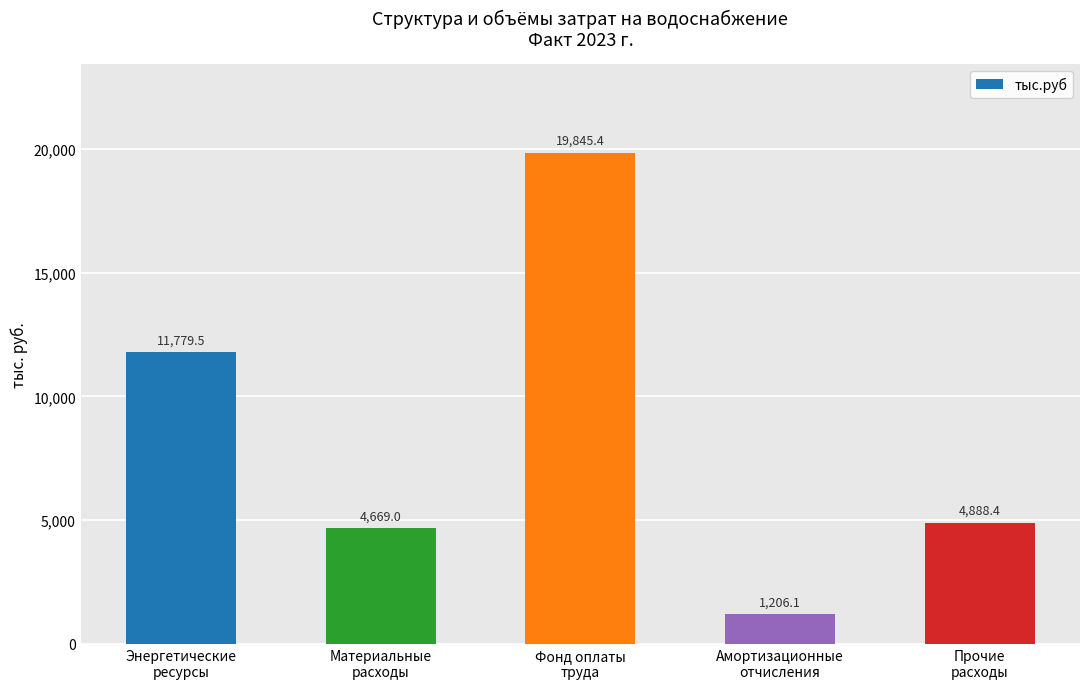

What is the difference between the values at Энергетические
ресурсы and Материальные
расходы?

7110.6